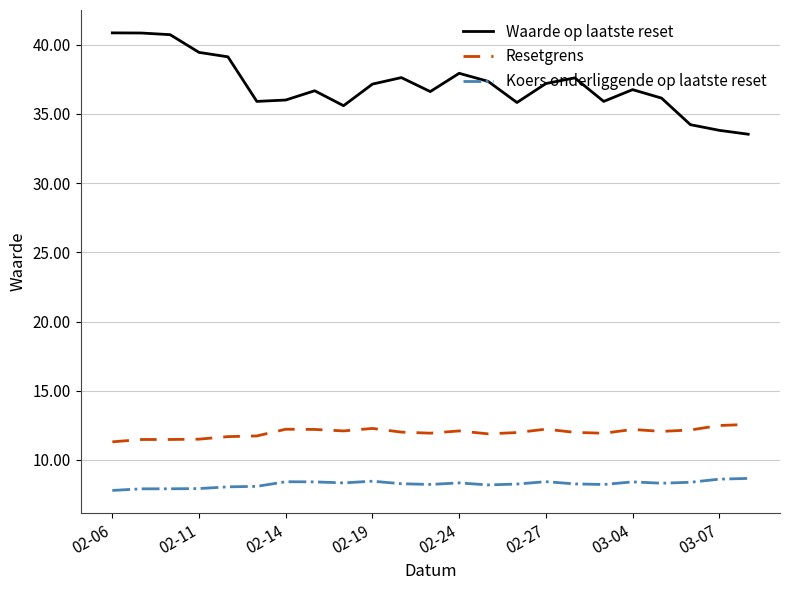

Count the number of categories in the chart.

23